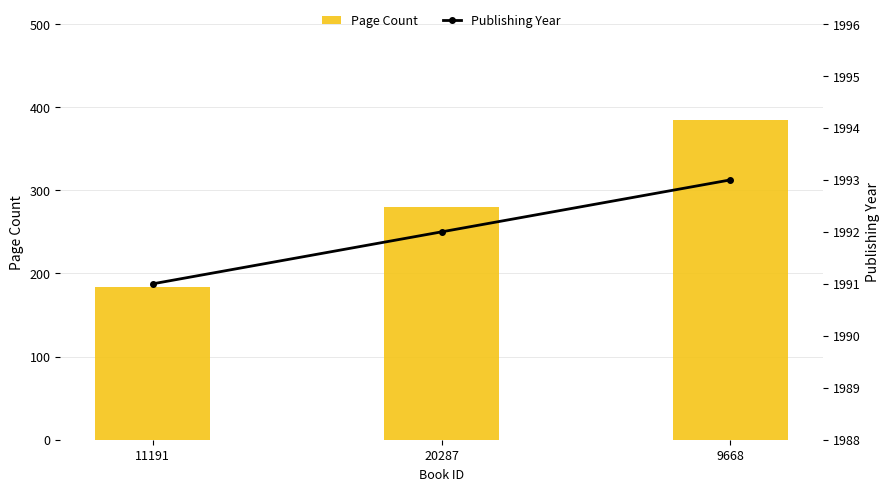

Between 20287 and 9668, which series saw the biggest shift?

Page Count